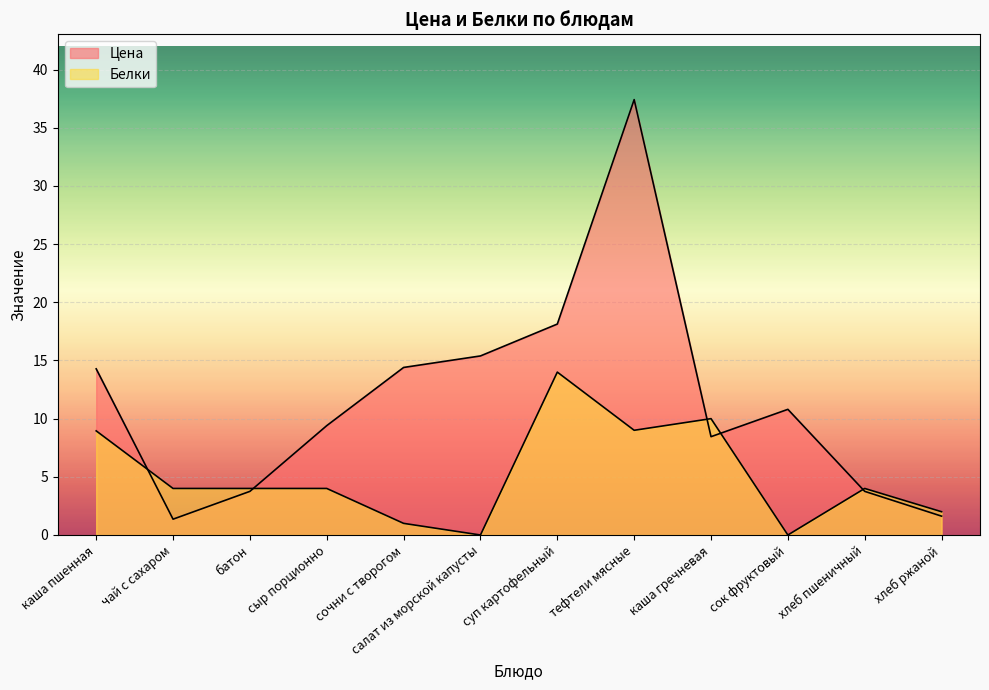

True or false: Цена and Белки intersect in this chart.

True